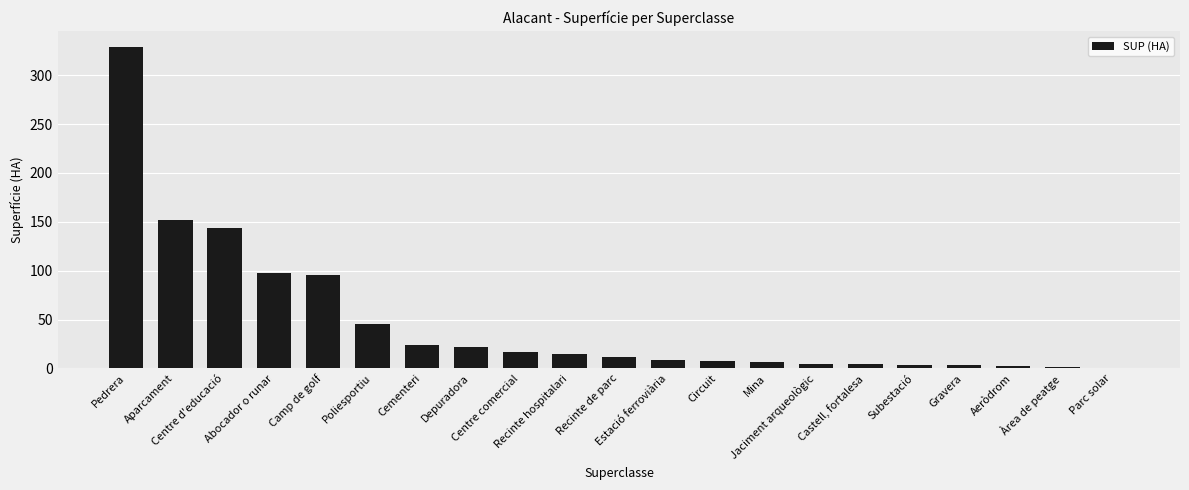

What is the average value?

47.3